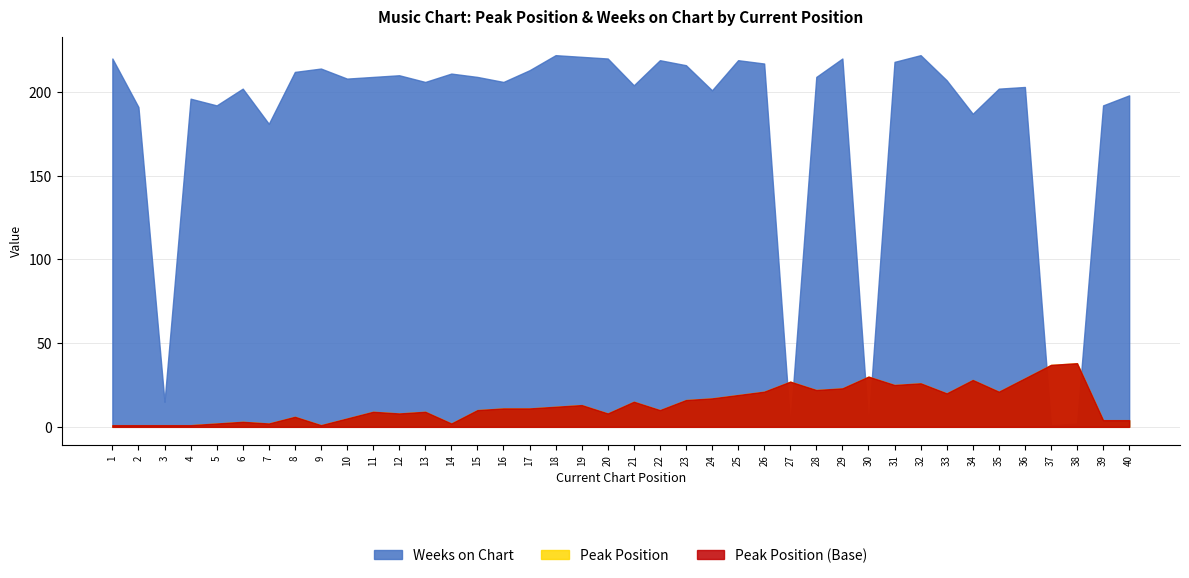

Does the chart have visible grid lines?

Yes